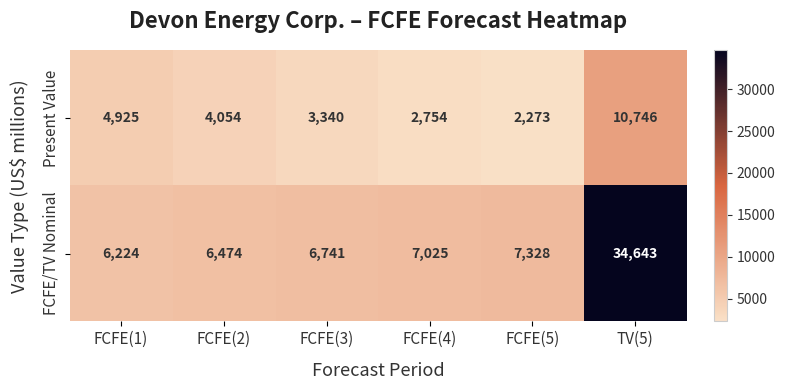

At FCFE(5), list the series in order from largest to smallest.

FCFE/TV Nominal, Present Value